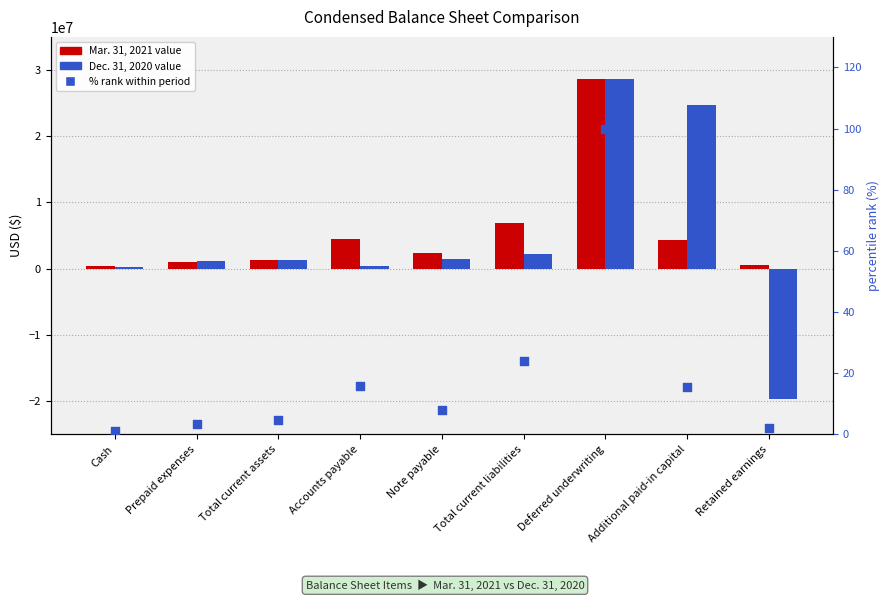

Which series reaches the maximum Y coordinate?

Mar. 31, 2021